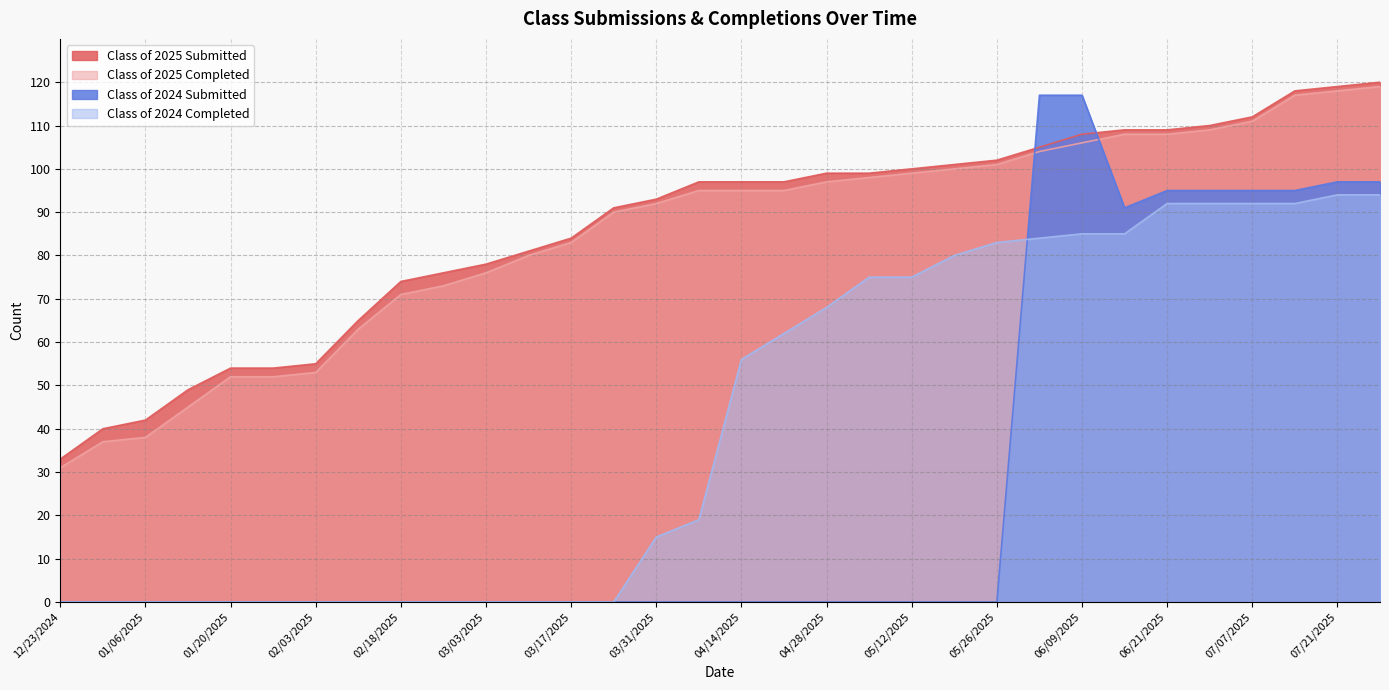

The Class of 2025 Submitted series shows 40 at 12/30/2024. True or false?

True